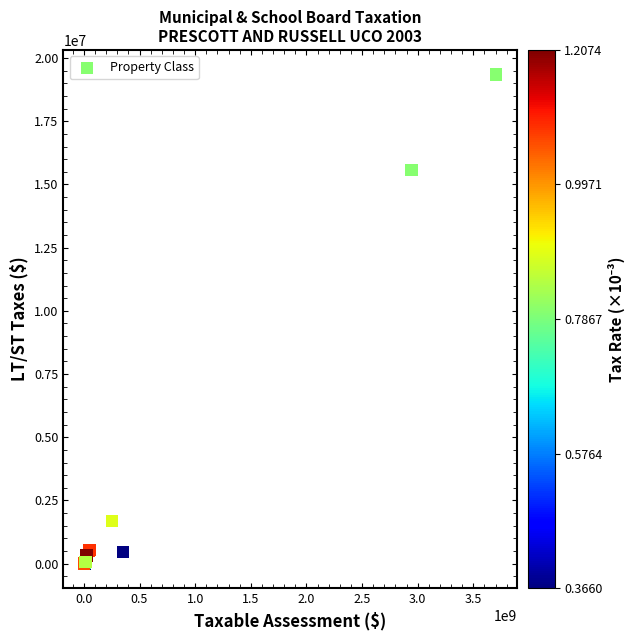

What Y value in the scatter plot is closest to 9676784?

15575739